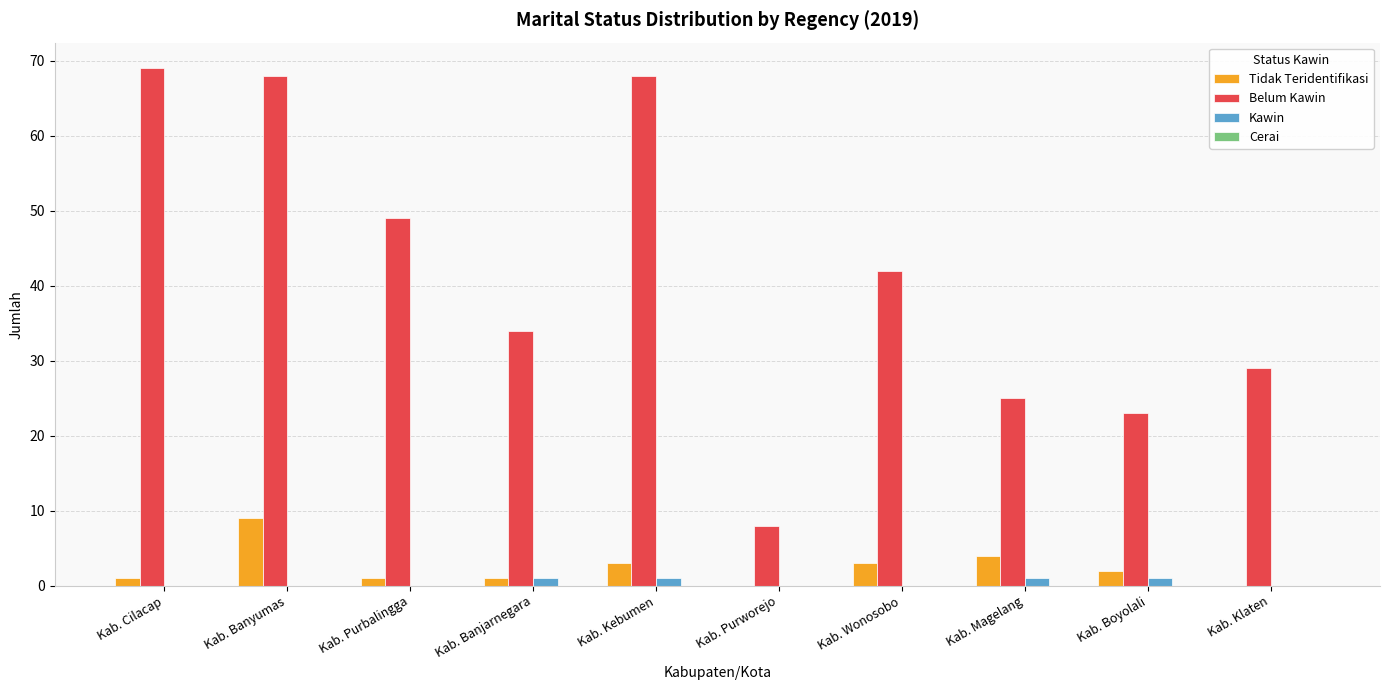

Which series has the largest total across all categories?

Belum Kawin